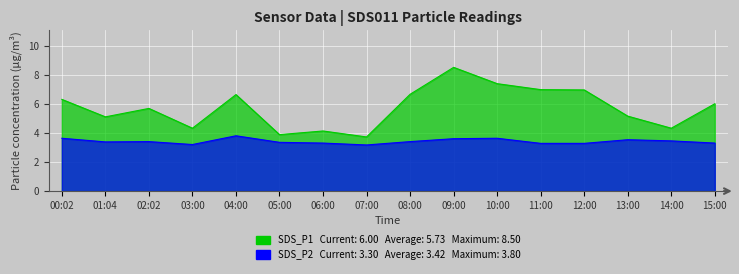

At which label is SDS_P1 closest to 6?

15:00